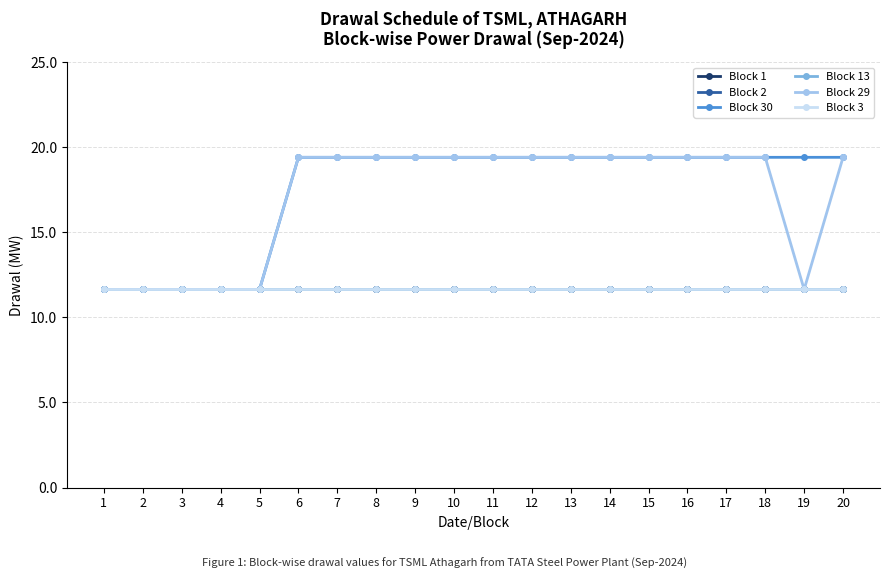

Does the chart have visible grid lines?

Yes